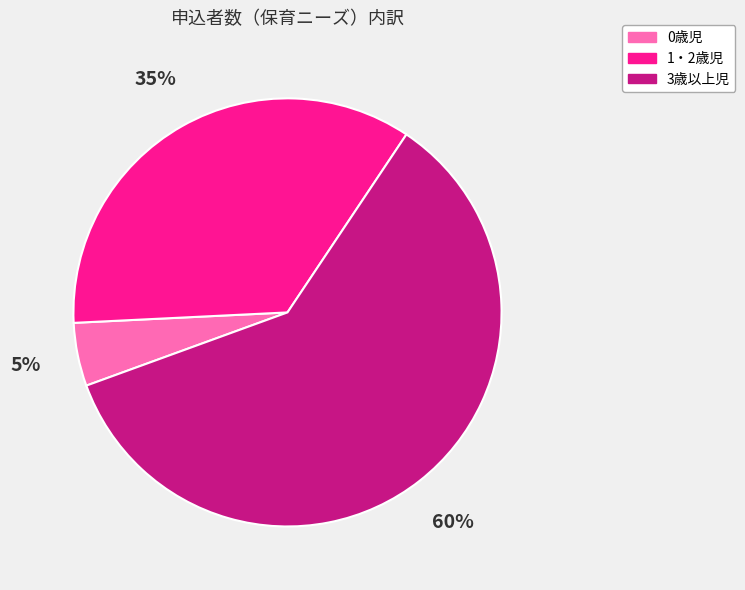

Between 1・2歳児 and 0歳児, which is larger?

1・2歳児